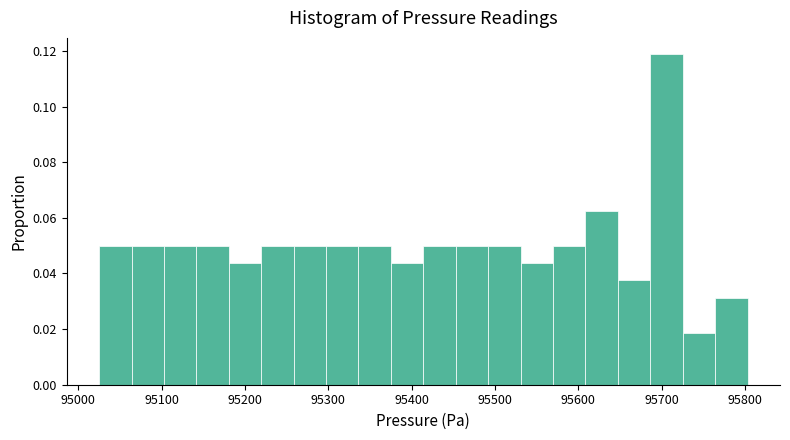

Around what value on the x-axis is the tallest bar? Give the approximate position of its centre, as read against the axis.

95710